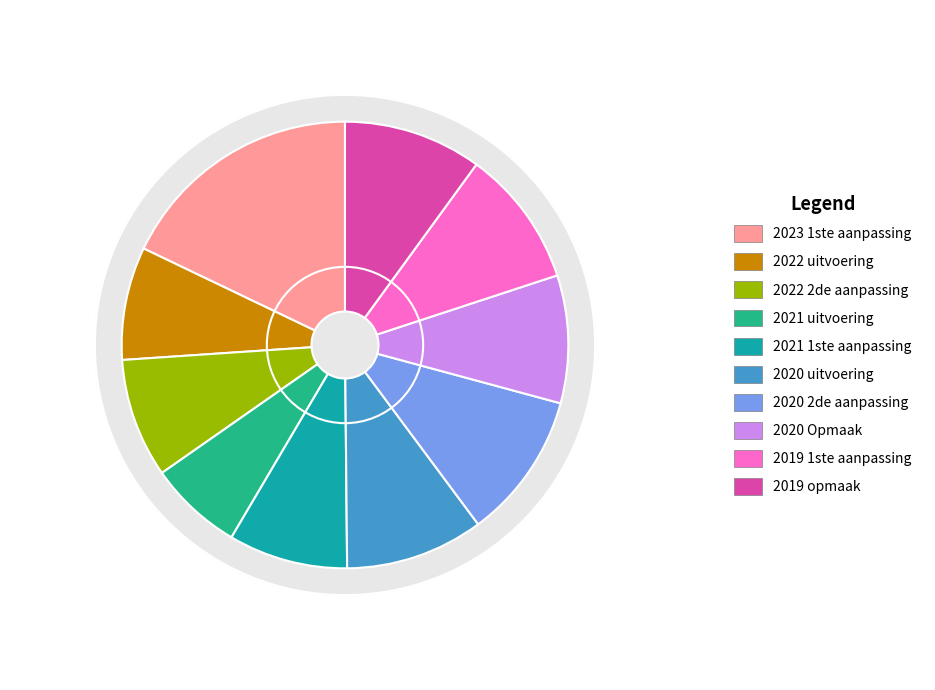

To the nearest percent, what portion does 2020 Opmaak represent?

9%